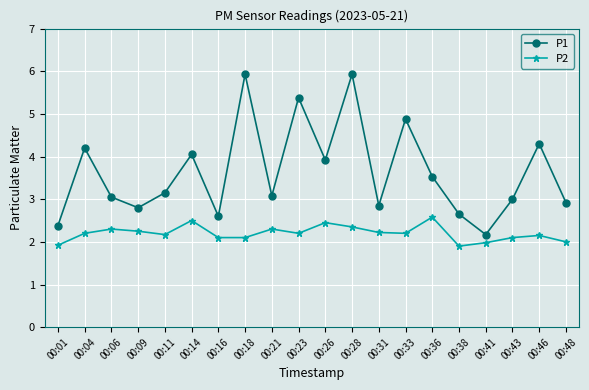

How many interior local peaks does the P2 series have?

6